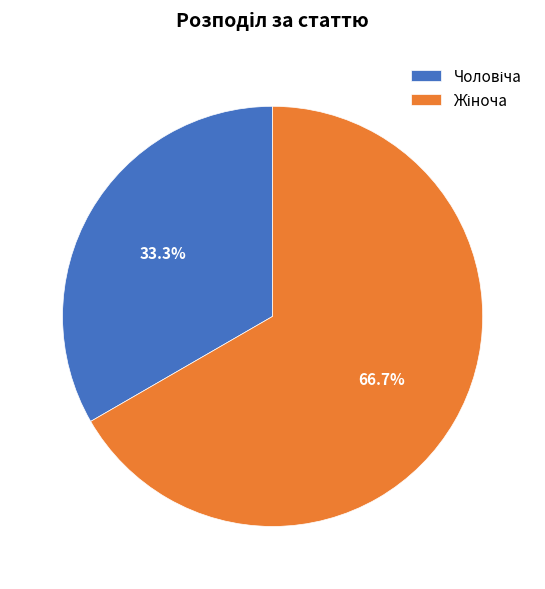

How many segments does this pie chart have?

2